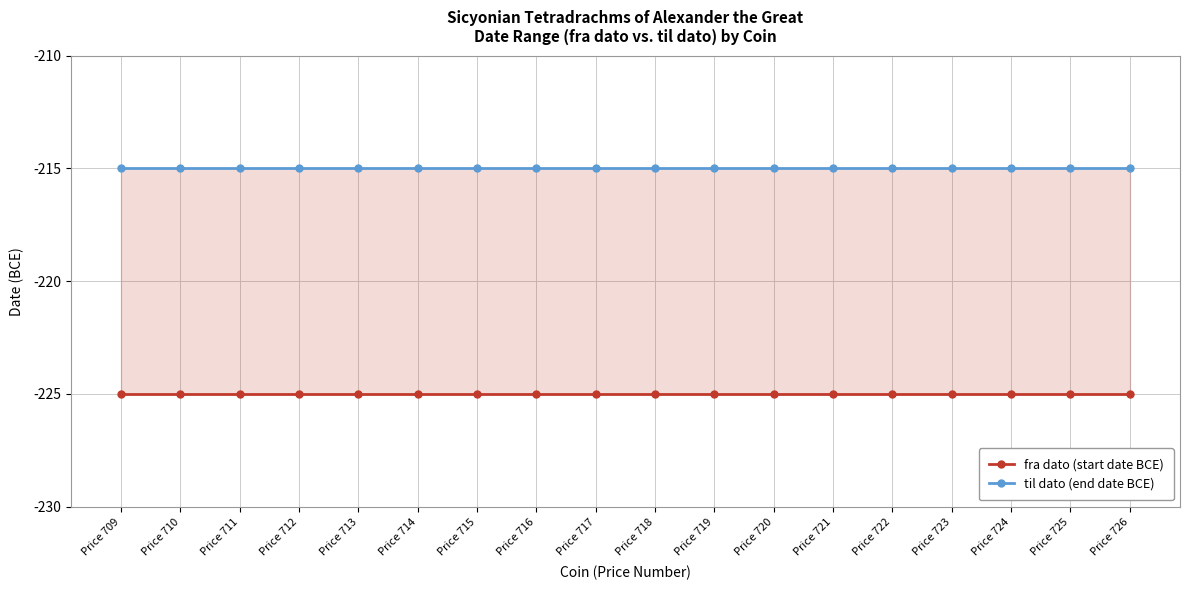

At which label does til dato (end date BCE) reach its minimum?

Price 709